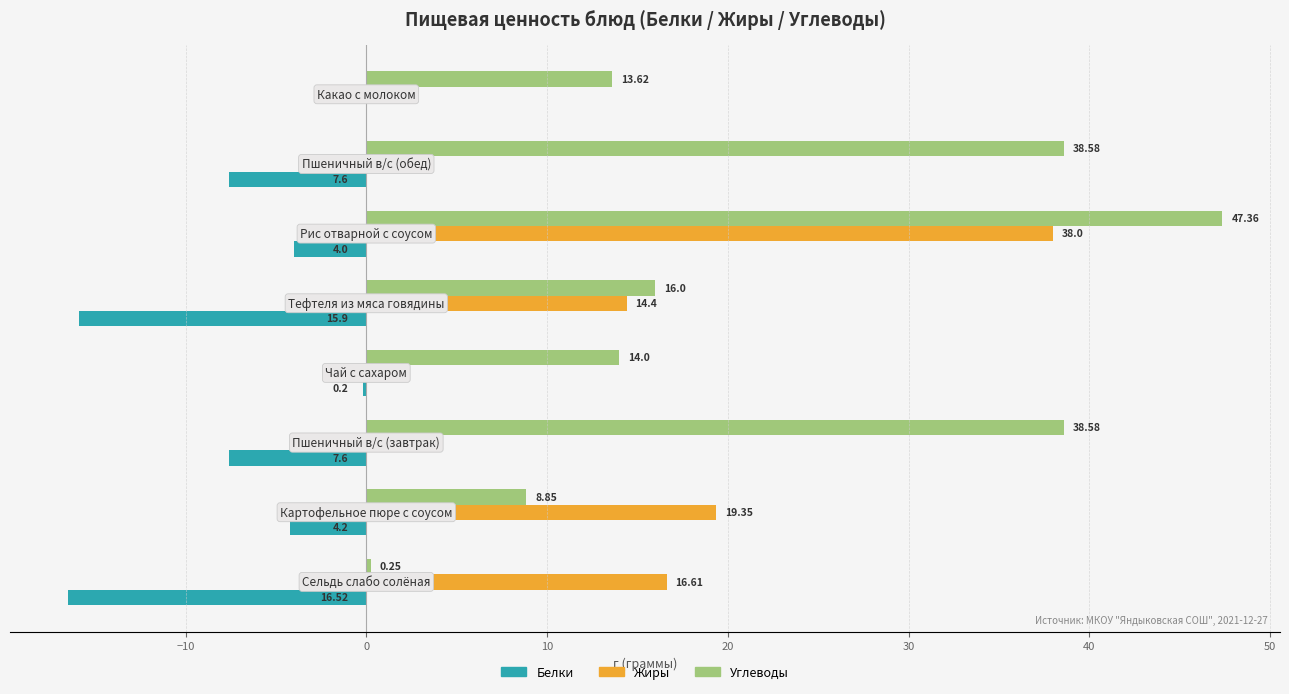

The value of Белки at 20 is -3.2. True or false?

False